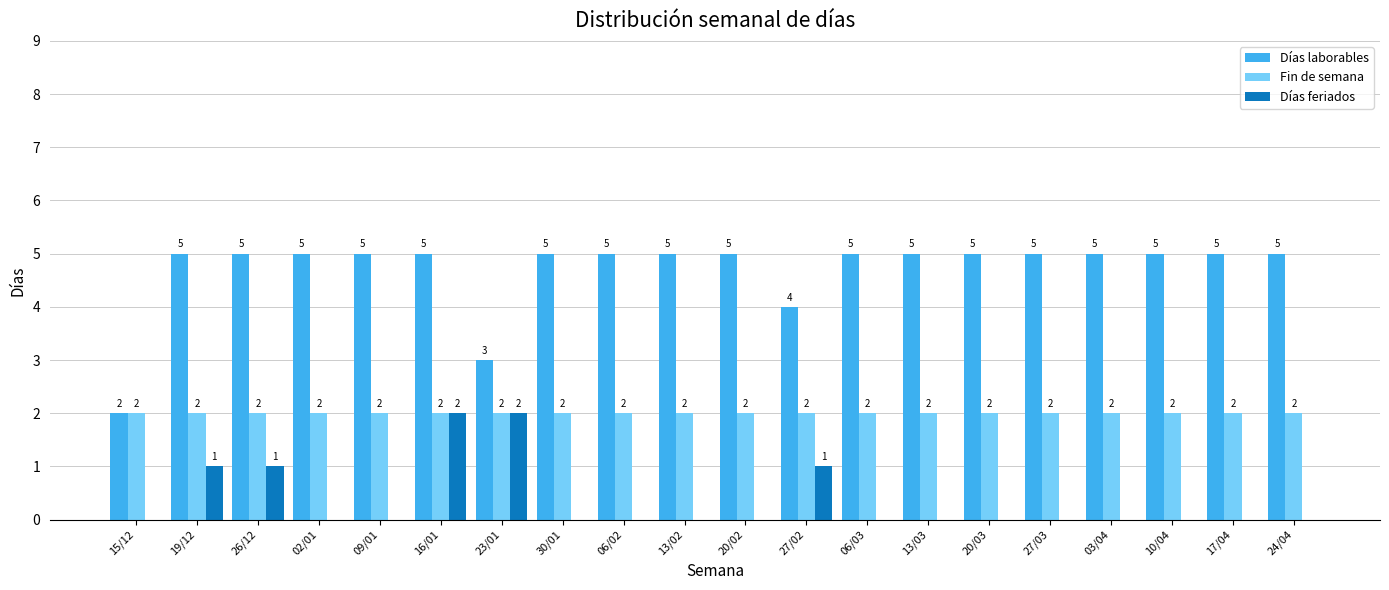

How many data points does each series have?

20